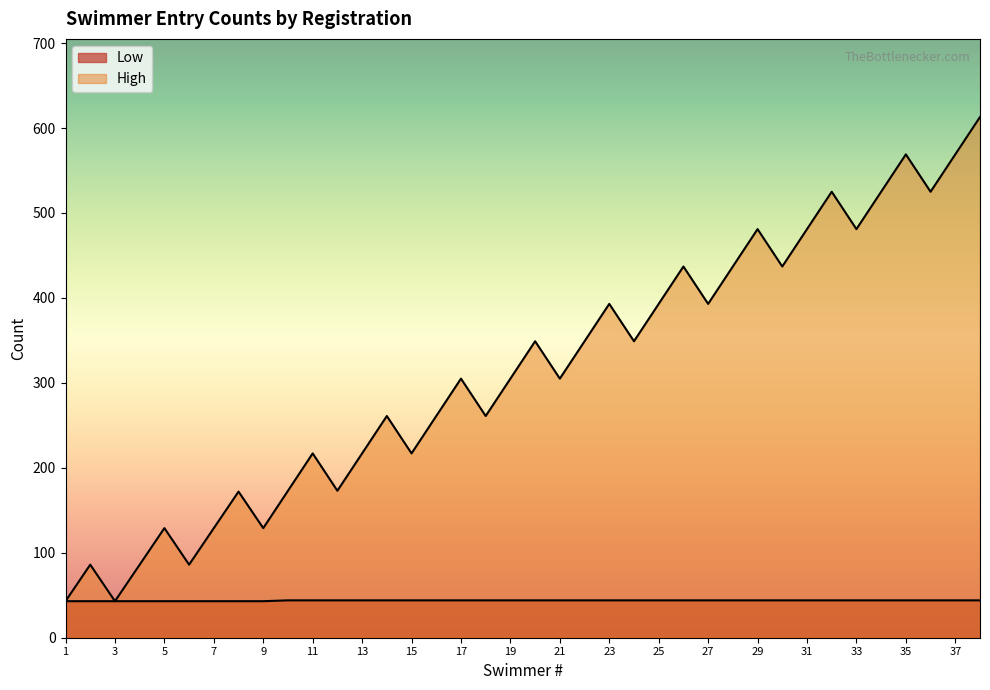

How many lines are shown in the chart?

2